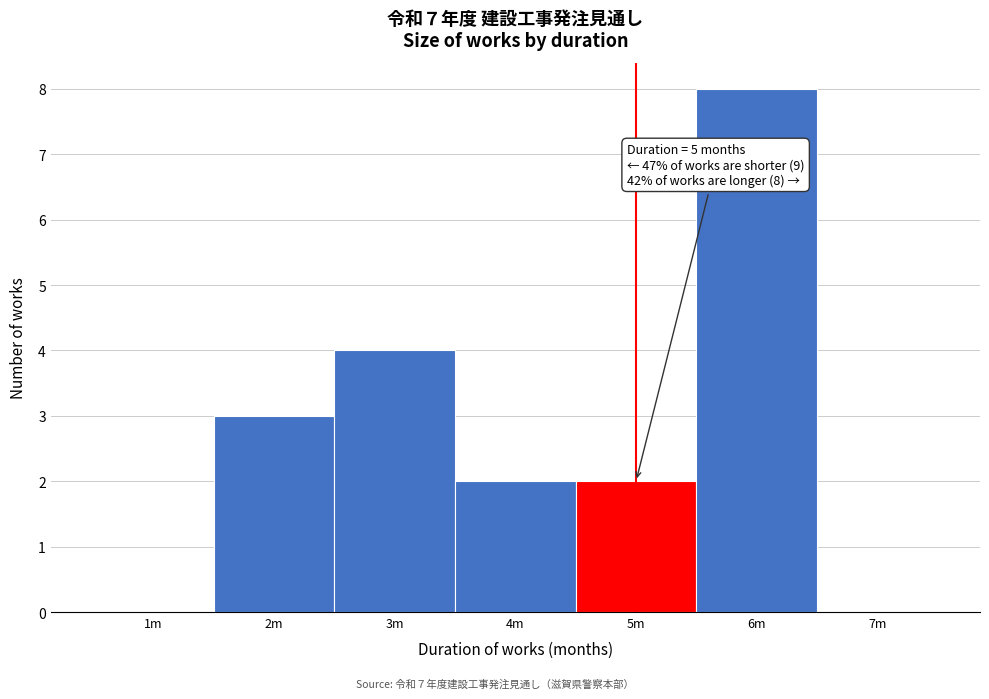

Reading left to right, transcribe all the data shown in this chart.

1m=0	2m=3	3m=4	4m=2	5m=2	6m=8	7m=0